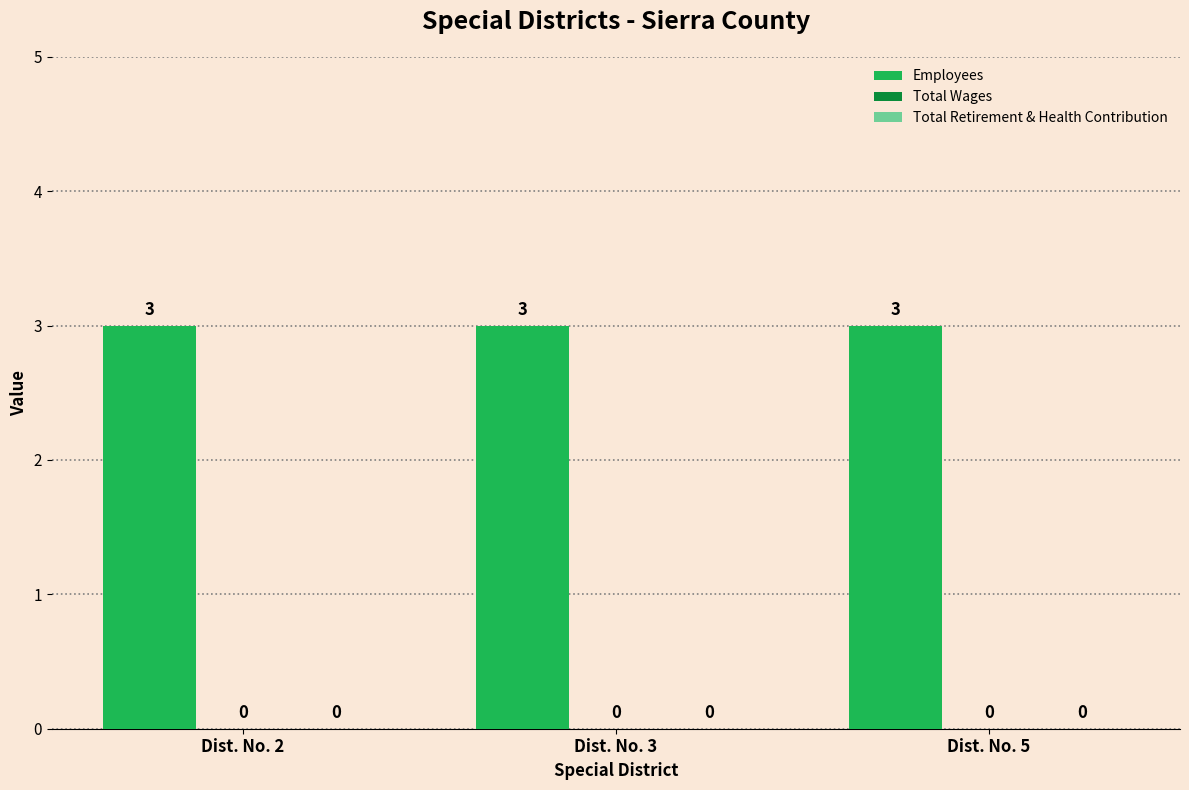

Reading left to right, list all the values displayed in this chart.

Employees: Dist. No. 2=3	Dist. No. 3=3	Dist. No. 5=3
Total Wages: Dist. No. 2=0	Dist. No. 3=0	Dist. No. 5=0
Total Retirement & Health Contribution: Dist. No. 2=0	Dist. No. 3=0	Dist. No. 5=0